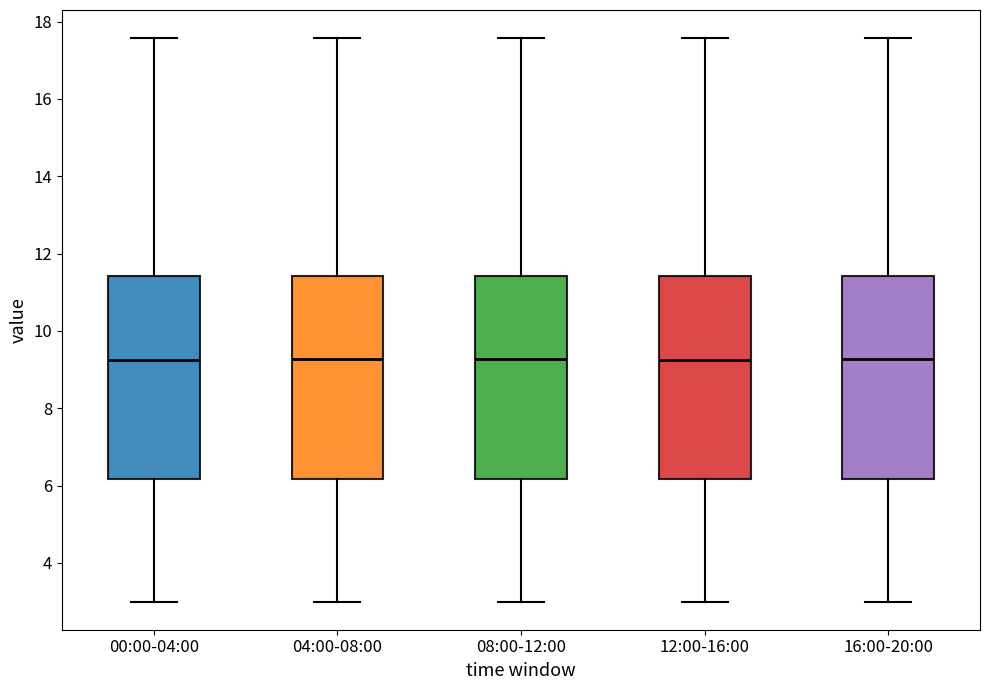

Reading left to right, read every box against the y-axis: the position of its median line, the range the box covers, and the ends of its whiskers. The values are not printed on the chart, so give them approximately, as read against the axis.

00:00-04:00: median 9.2, box 6.2 to 11.4, whiskers 3.0 to 17.6
04:00-08:00: median 9.2, box 6.2 to 11.4, whiskers 3.0 to 17.6
08:00-12:00: median 9.2, box 6.2 to 11.4, whiskers 3.0 to 17.6
12:00-16:00: median 9.2, box 6.2 to 11.4, whiskers 3.0 to 17.6
16:00-20:00: median 9.2, box 6.2 to 11.4, whiskers 3.0 to 17.6